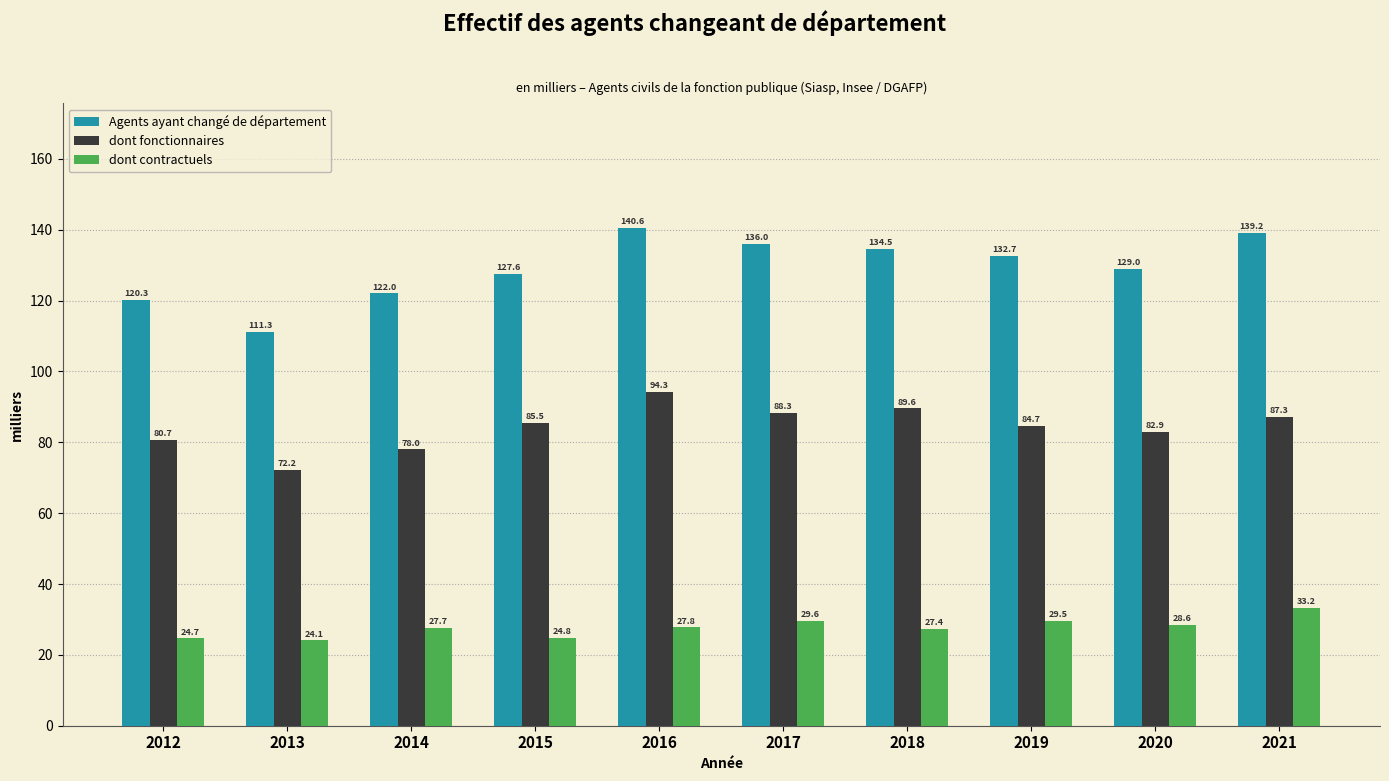

At how many categories does at least one series exceed 113?

9